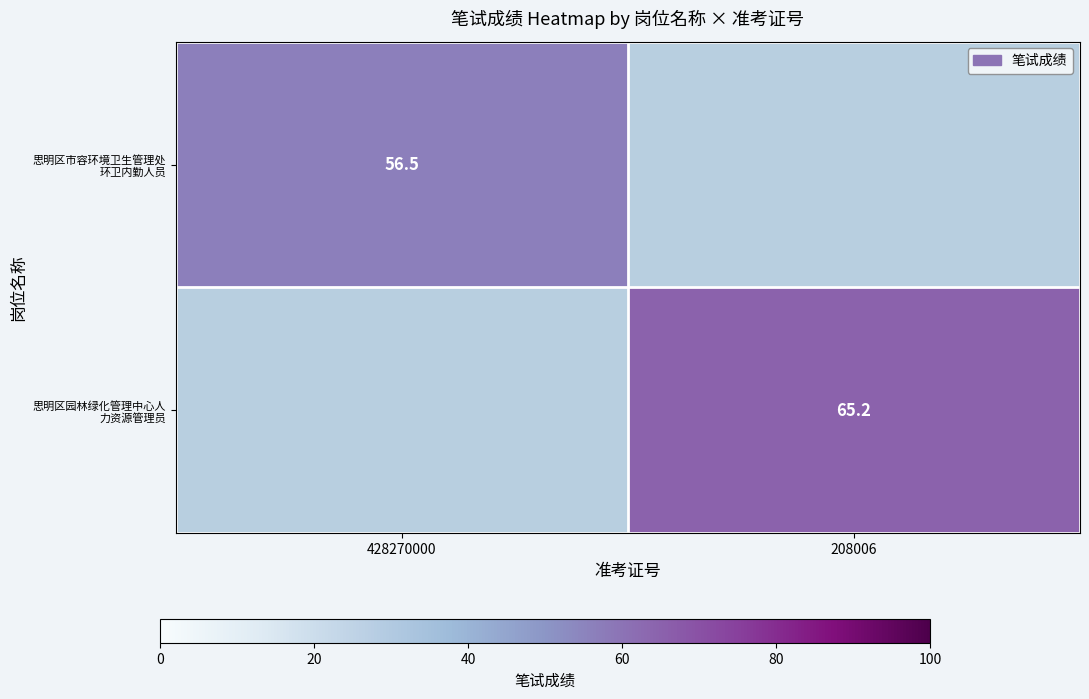

Which has a higher value, 428270000 or 208006?

208006